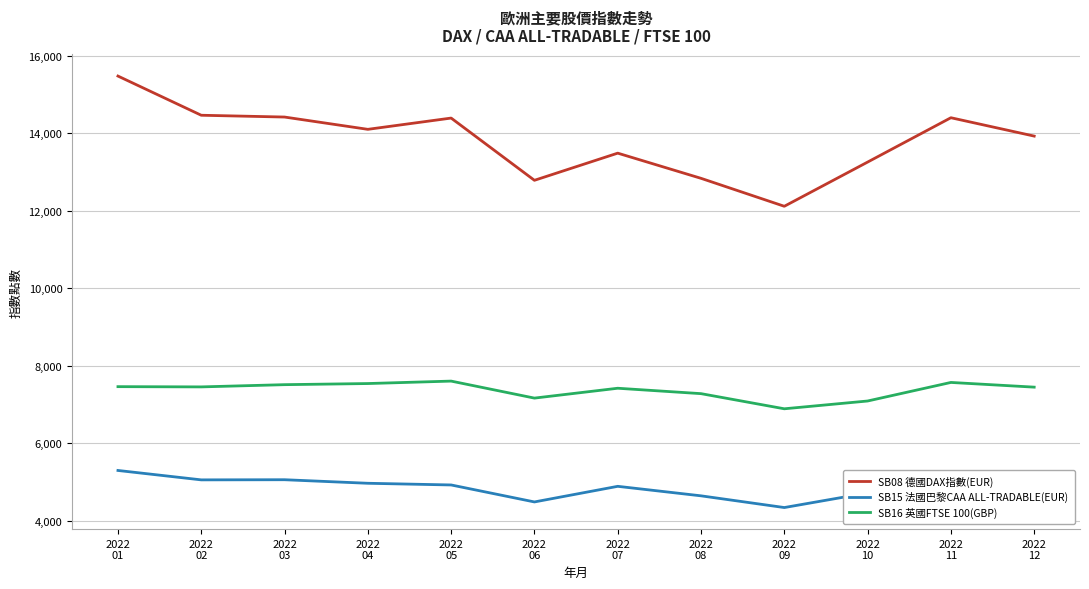

True or false: SB16 英國FTSE 100(GBP) has a value of 1716.3 at 2022
09.

False